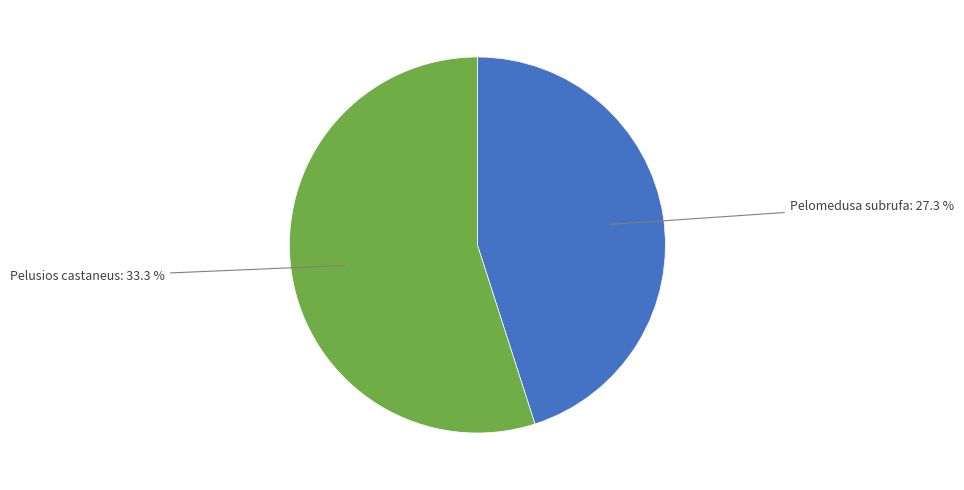

Is it true that Pelomedusa subrufa is 45% of the pie?

True